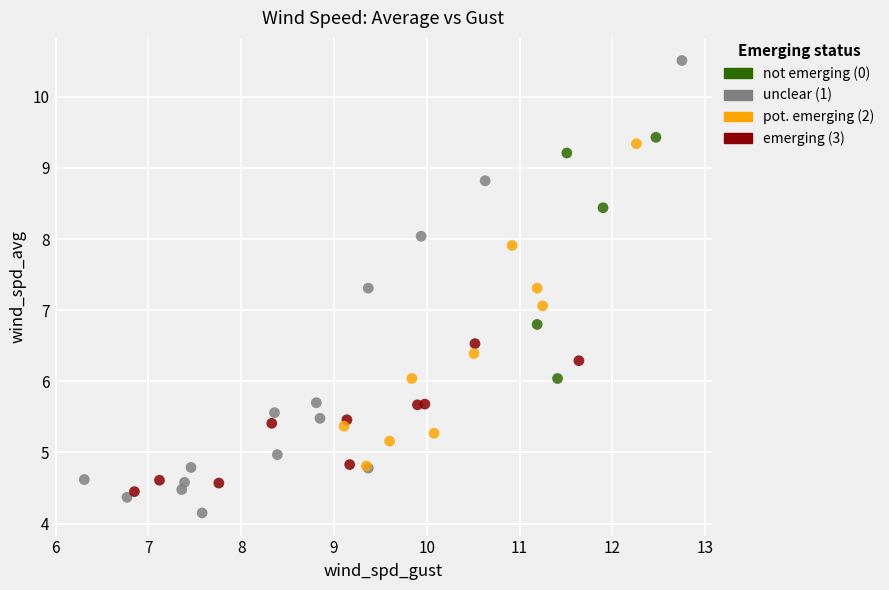

Which series reaches the maximum Y coordinate?

unclear (1)